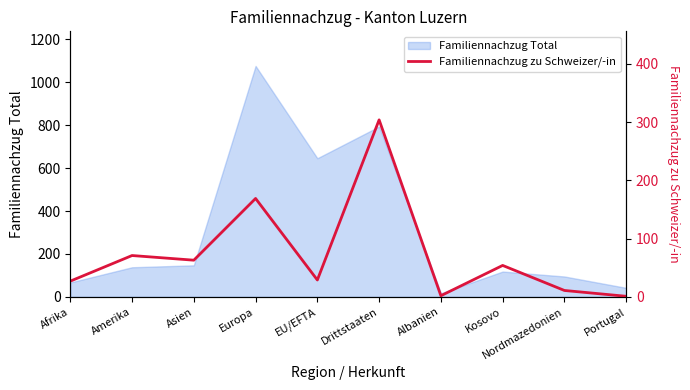

At which label is Familiennachzug Total closest to 546?

EU/EFTA